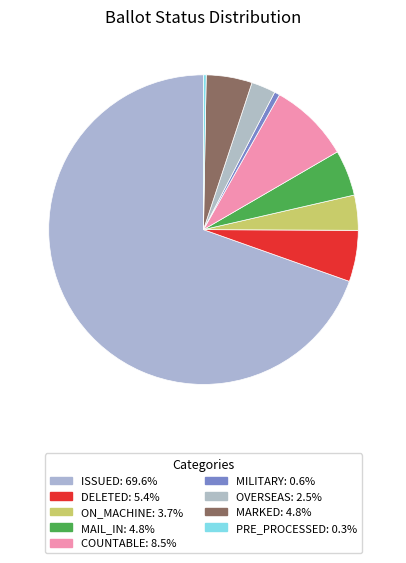

How many segments does this pie chart have?

9